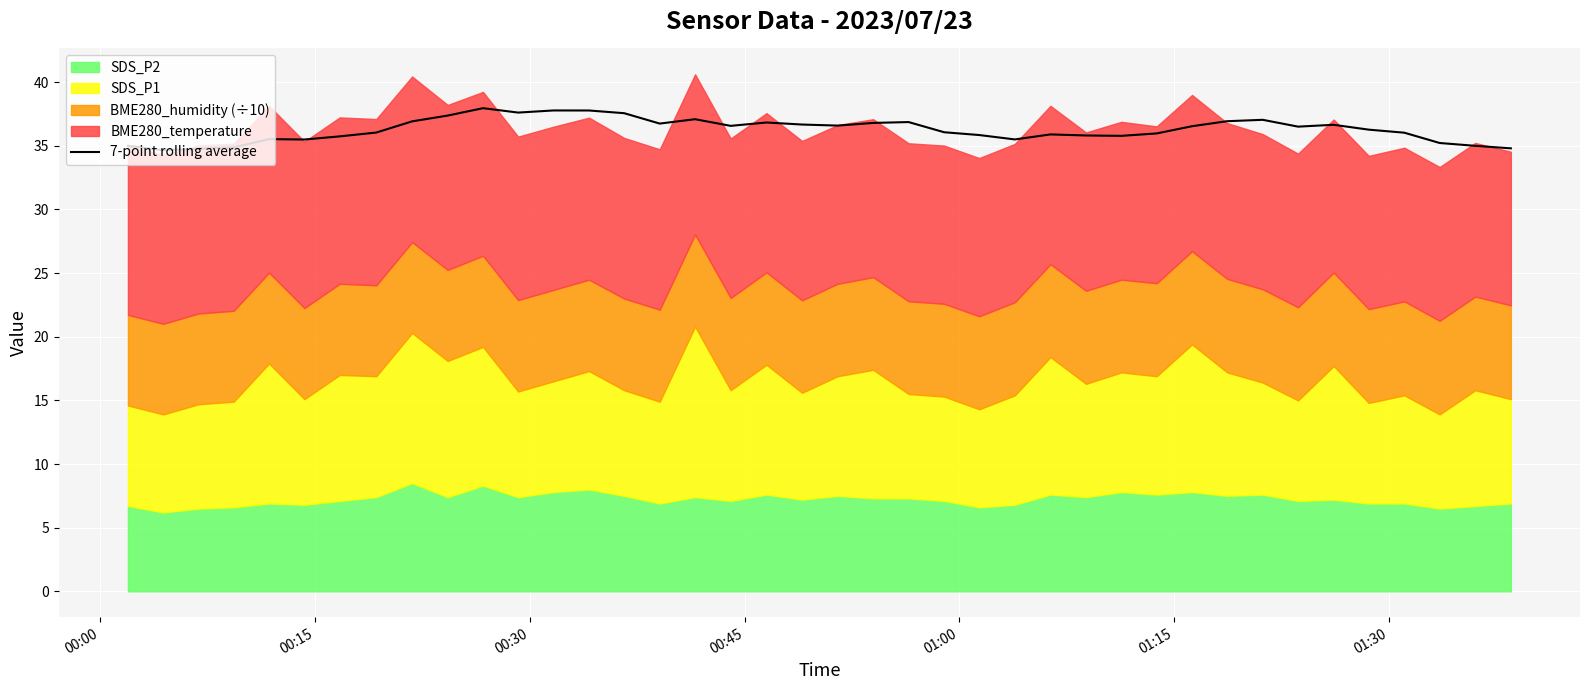

What is the minimum value for 7-point rolling average?

34.6